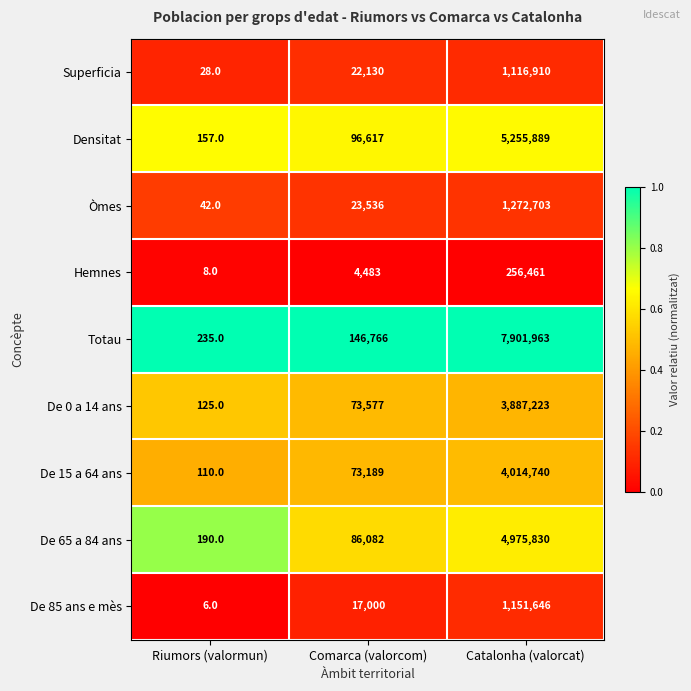

Is it true that De 65 a 84 ans equals 4975830 at Catalonha (valorcat)?

True